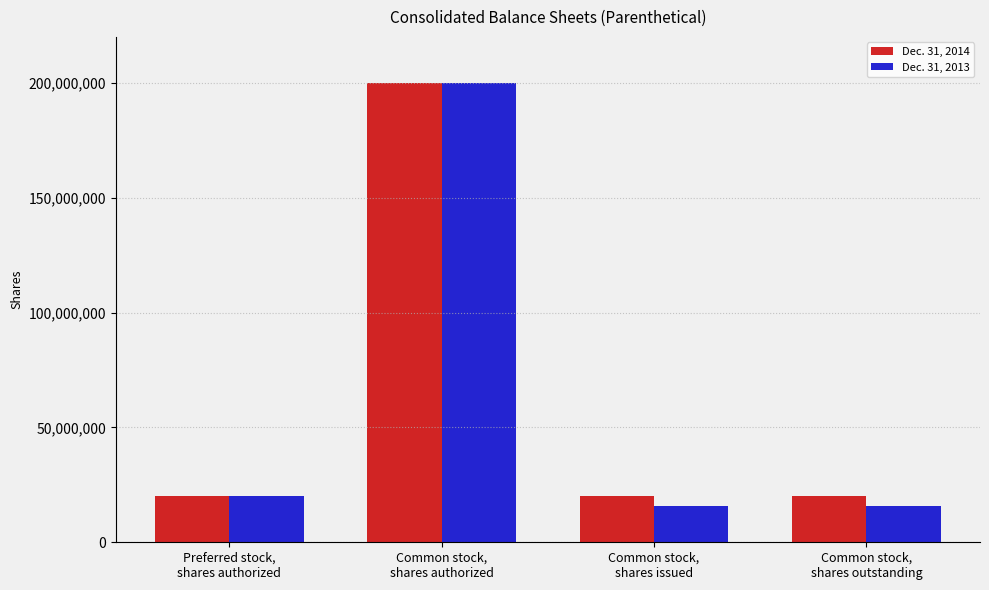

What is the difference between the maximum and minimum values in the Dec. 31, 2013 series?

184064307